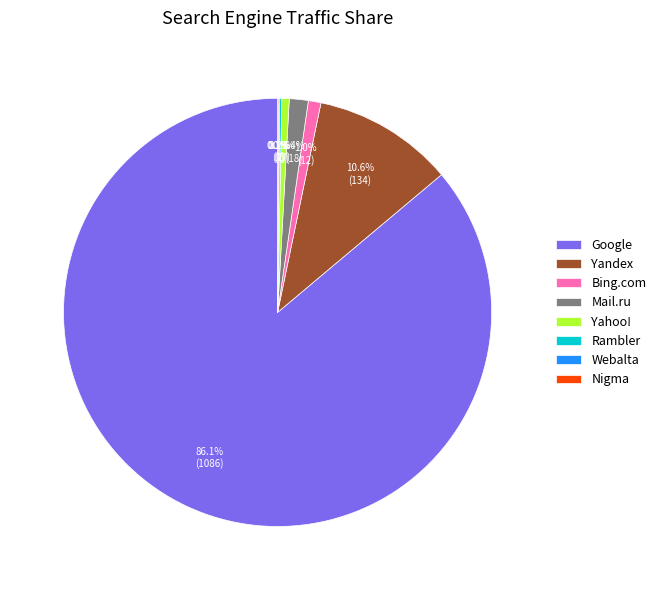

Which category accounts for the majority?

Google